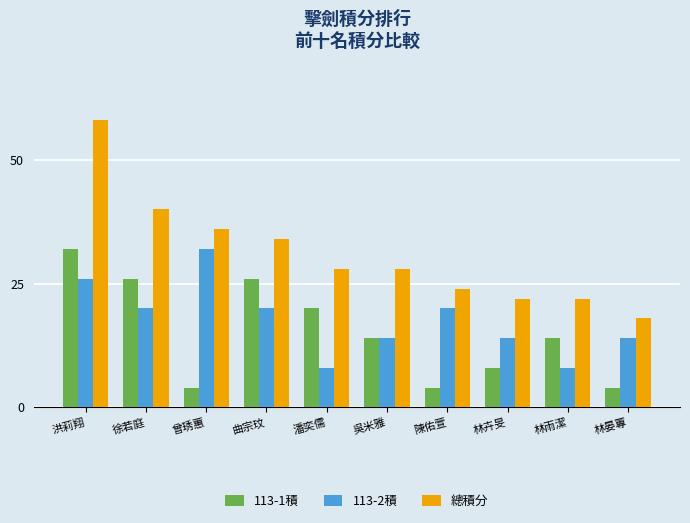

What is the highest value of the 113-2積 series?

32